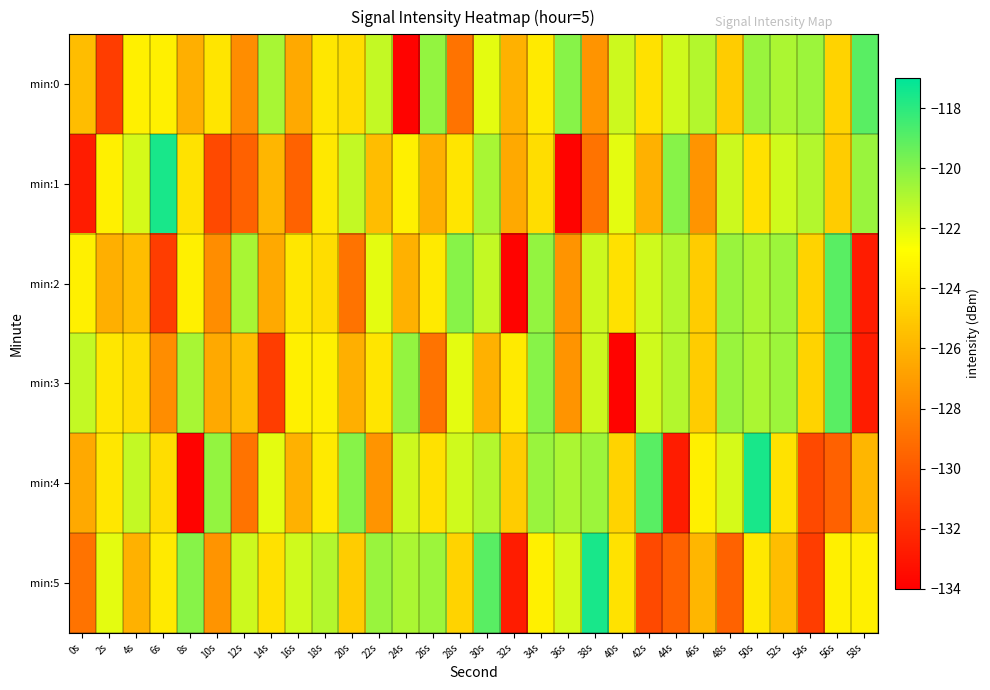

Reading right to left, transcribe all the data shown in this chart.

min:0: 58s=-119.0	56s=-124.6	54s=-120.5	52s=-120.8	50s=-120.4	48s=-124.9	46s=-121.0	44s=-121.6	42s=-124.0	40s=-121.6	38s=-127.4	36s=-120.0	34s=-123.6	32s=-126.1	30s=-122.1	28s=-128.8	26s=-120.3	24s=-133.8	22s=-121.4	20s=-124.1	18s=-123.7	16s=-126.4	14s=-120.7	12s=-127.7	10s=-123.8	8s=-126.2	6s=-123.3	4s=-123.3	2s=-131.3	0s=-125.6
min:1: 58s=-120.4	56s=-124.9	54s=-121.0	52s=-121.6	50s=-124.0	48s=-121.6	46s=-127.4	44s=-120.0	42s=-126.1	40s=-122.1	38s=-128.8	36s=-133.8	34s=-124.1	32s=-126.4	30s=-120.7	28s=-123.8	26s=-126.2	24s=-123.3	22s=-125.6	20s=-121.4	18s=-123.7	16s=-129.6	14s=-125.9	12s=-129.6	10s=-130.7	8s=-123.9	6s=-117.6	4s=-121.8	2s=-123.4	0s=-132.7
min:2: 58s=-132.7	56s=-119.0	54s=-124.6	52s=-120.5	50s=-120.8	48s=-120.4	46s=-124.9	44s=-121.0	42s=-121.6	40s=-124.0	38s=-121.6	36s=-127.4	34s=-120.3	32s=-133.8	30s=-121.4	28s=-120.0	26s=-123.6	24s=-126.1	22s=-122.1	20s=-128.8	18s=-124.1	16s=-123.7	14s=-126.4	12s=-120.7	10s=-127.7	8s=-123.3	6s=-131.3	4s=-125.6	2s=-126.2	0s=-123.3
min:3: 58s=-132.7	56s=-119.0	54s=-124.6	52s=-120.5	50s=-120.8	48s=-120.4	46s=-124.9	44s=-121.0	42s=-121.6	40s=-133.8	38s=-121.6	36s=-127.4	34s=-120.0	32s=-123.6	30s=-126.1	28s=-122.1	26s=-128.8	24s=-120.3	22s=-123.8	20s=-126.2	18s=-123.3	16s=-123.3	14s=-131.3	12s=-125.6	10s=-126.4	8s=-120.7	6s=-127.7	4s=-124.1	2s=-123.7	0s=-121.4
min:4: 58s=-125.9	56s=-129.6	54s=-130.7	52s=-123.9	50s=-117.6	48s=-121.8	46s=-123.4	44s=-132.7	42s=-119.0	40s=-124.6	38s=-120.5	36s=-120.8	34s=-120.4	32s=-124.9	30s=-121.0	28s=-121.6	26s=-124.0	24s=-121.6	22s=-127.4	20s=-120.0	18s=-123.6	16s=-126.1	14s=-122.1	12s=-128.8	10s=-120.3	8s=-133.8	6s=-124.1	4s=-121.4	2s=-123.7	0s=-126.4
min:5: 58s=-123.3	56s=-123.3	54s=-131.3	52s=-125.6	50s=-123.7	48s=-129.6	46s=-125.9	44s=-129.6	42s=-130.7	40s=-123.9	38s=-117.6	36s=-121.8	34s=-123.4	32s=-132.7	30s=-119.0	28s=-124.6	26s=-120.5	24s=-120.8	22s=-120.4	20s=-124.9	18s=-121.0	16s=-121.6	14s=-124.0	12s=-121.6	10s=-127.4	8s=-120.0	6s=-123.6	4s=-126.1	2s=-122.1	0s=-128.8